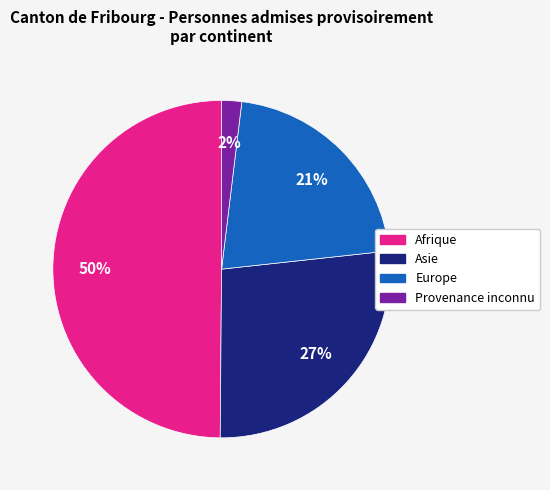

To the nearest percent, what is the difference between the largest and smallest slice percentages?

48%